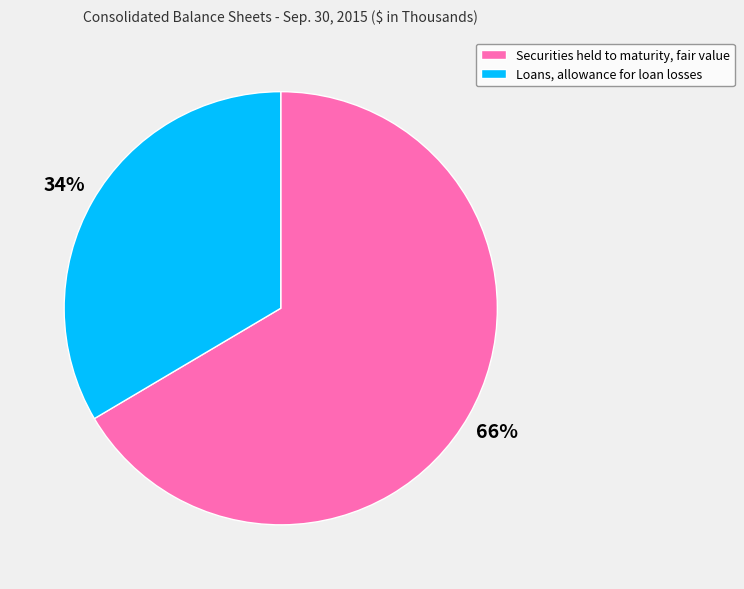

Which category has the smallest portion of the pie?

Loans, allowance for loan losses